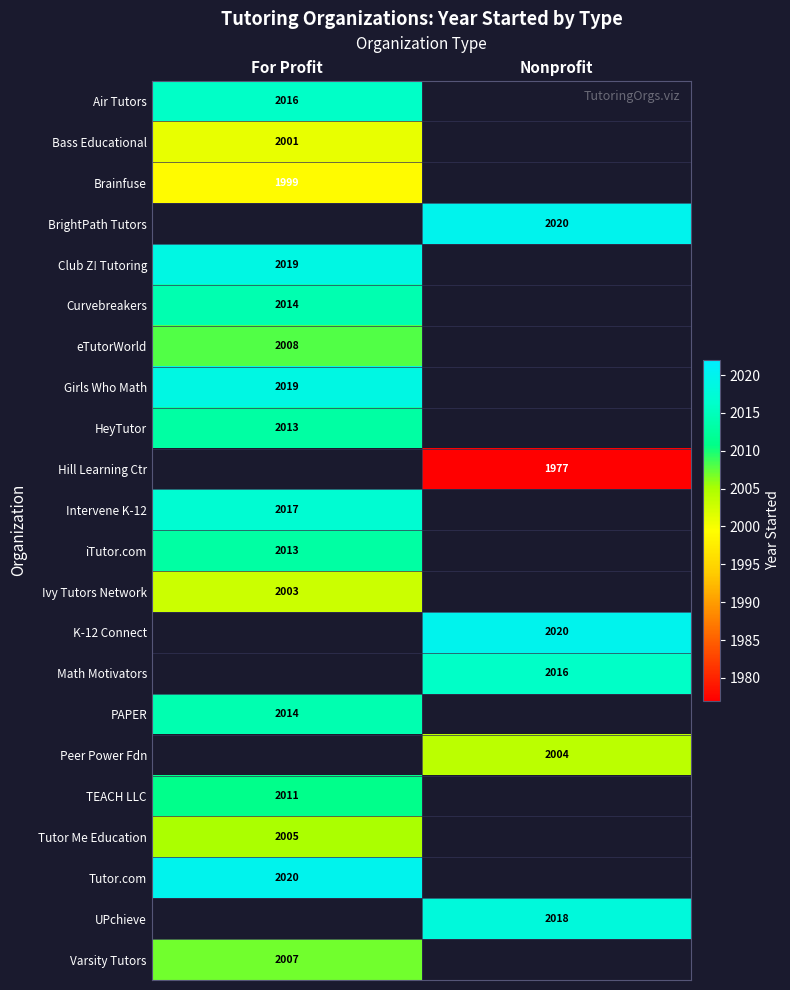

Which has a higher value, For Profit or Nonprofit?

Nonprofit